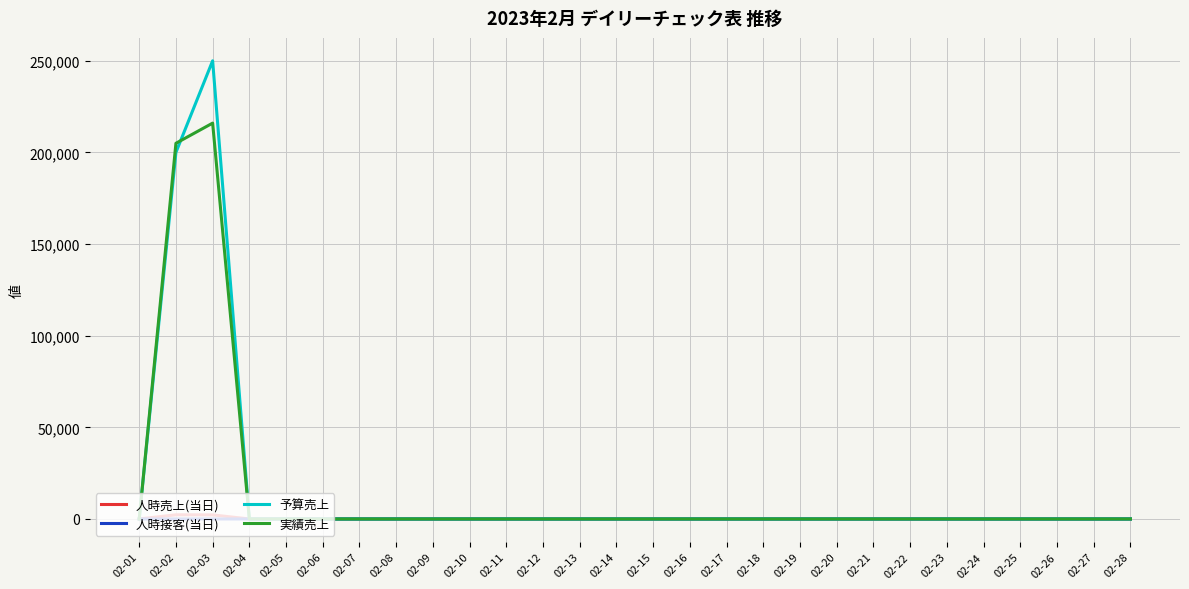

The value of 予算売上 at 02-17 is 0.0. True or false?

True